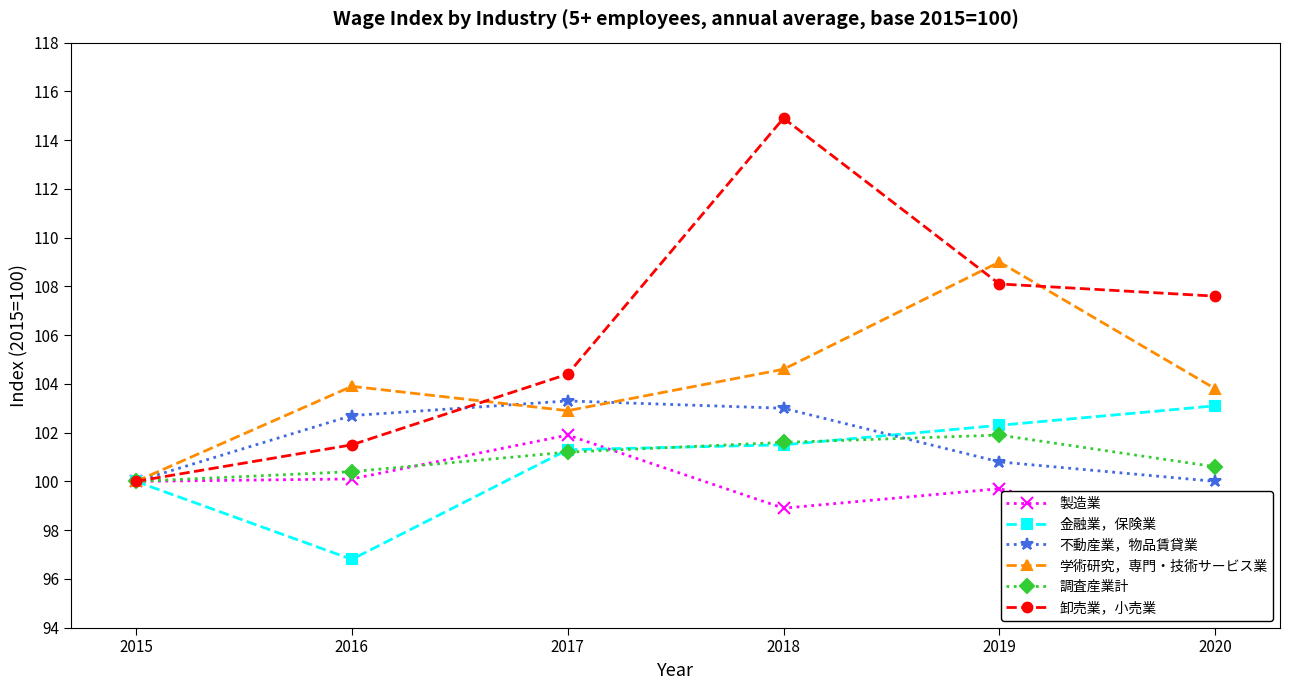

True or false: 金融業，保険業 has more than 1 points higher than both neighbors.

False